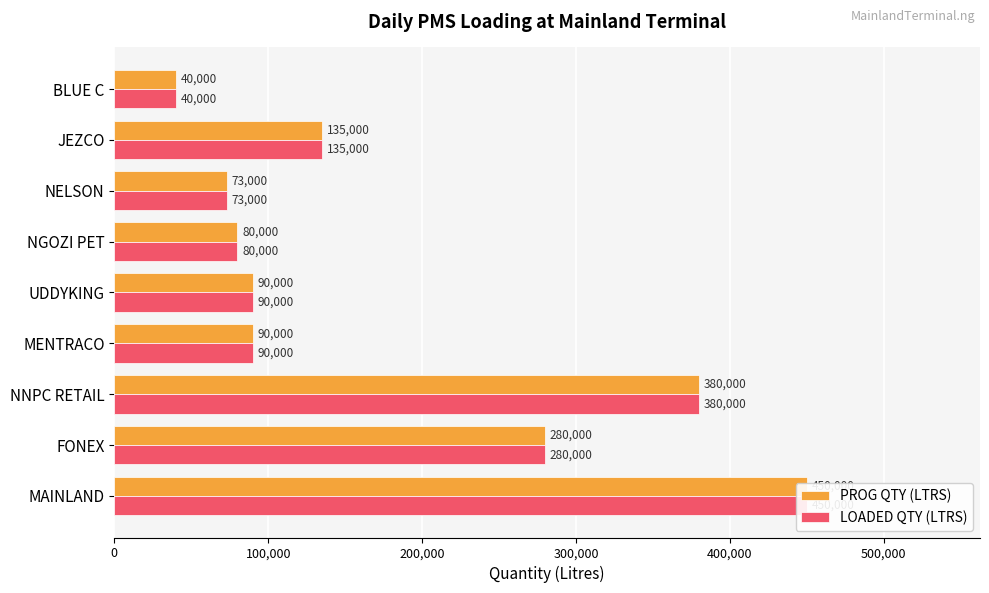

Which series changed the most between 200,000 and 8?

PROG QTY (LTRS)